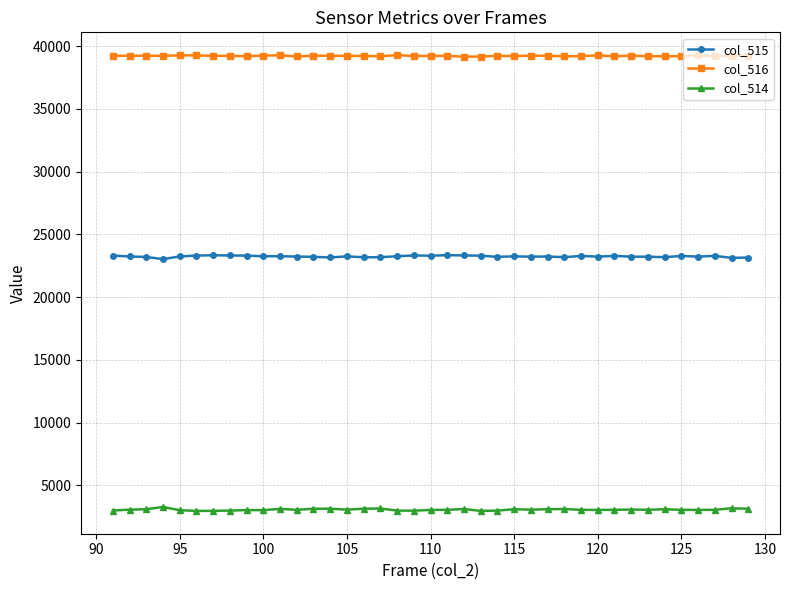

What is the maximum value shown in the chart?

39291